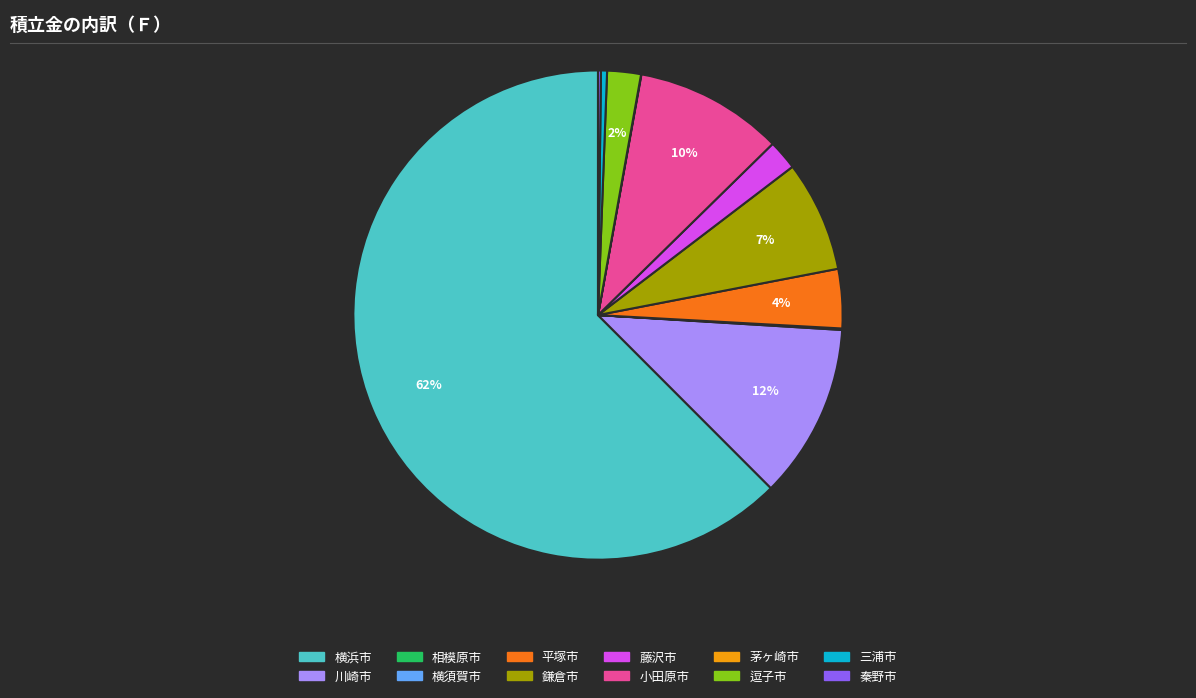

Which category accounts for the majority?

横浜市